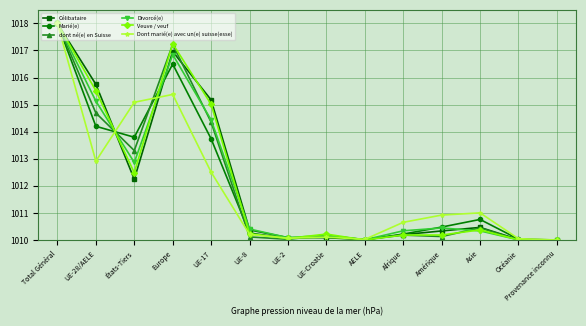

What is the highest value of the Veuve / veuf series?

1018.0